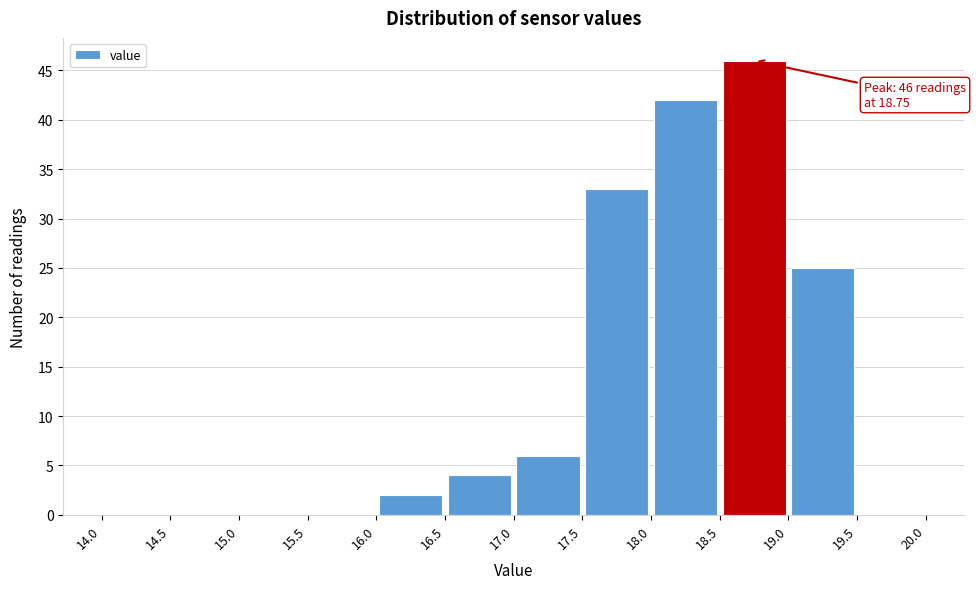

Which range on the x-axis has the tallest bar?

18.5 to 19.0